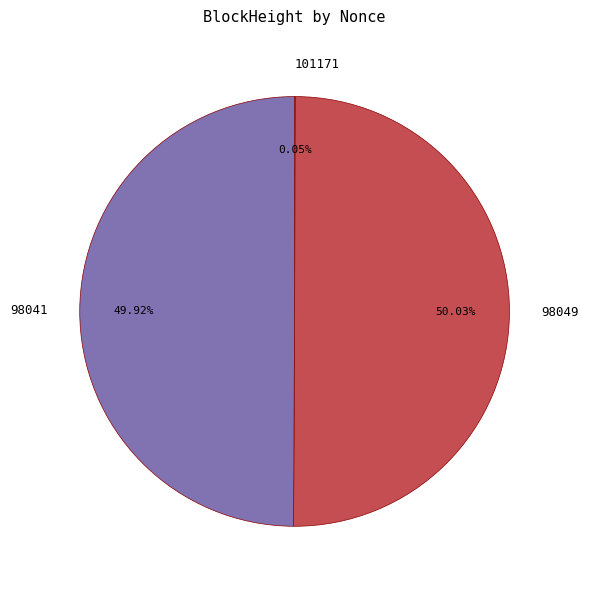

What is the ratio of the value at 98041 to the value at 98049?

1.0